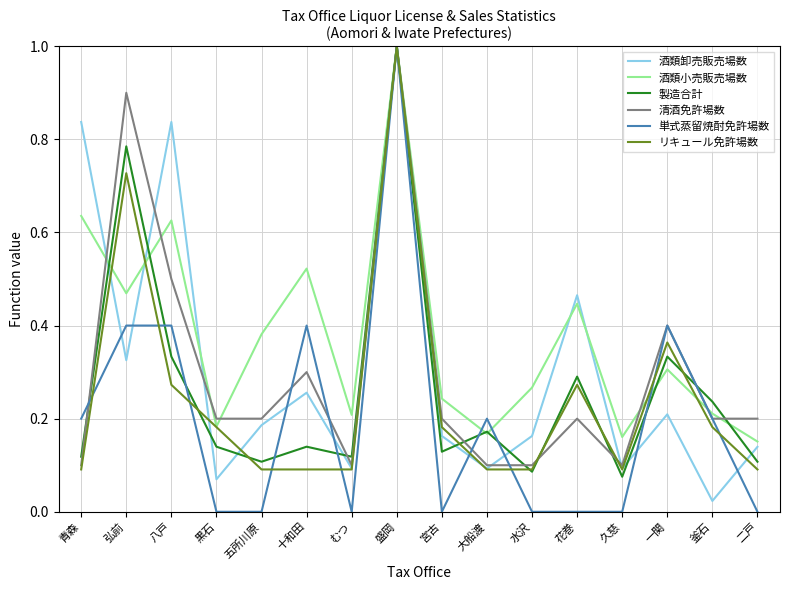

Where is the first local maximum for リキュール免許場数?

弘前